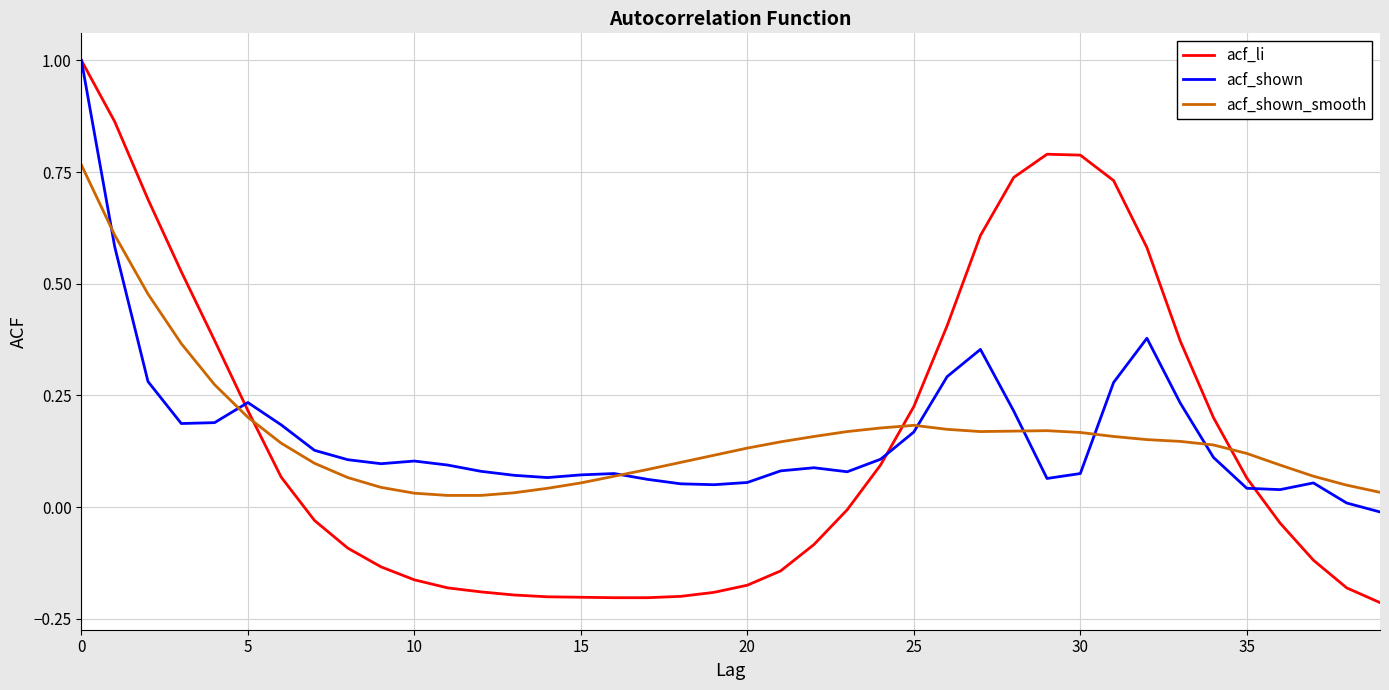

Which series has the widest spread of values?

acf_li